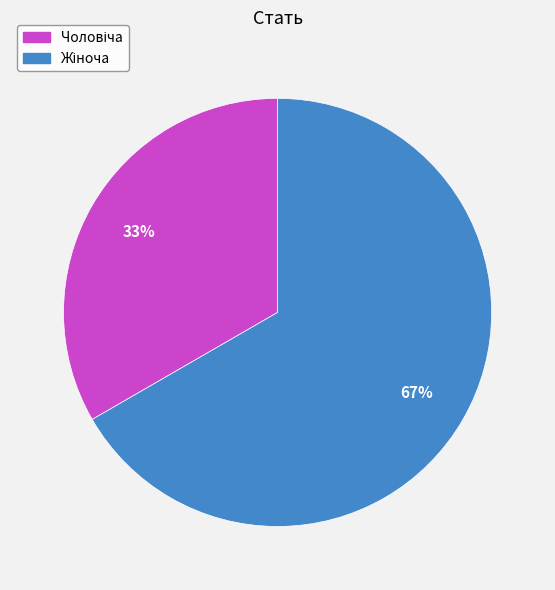

To the nearest percent, what is the average slice percentage?

50%